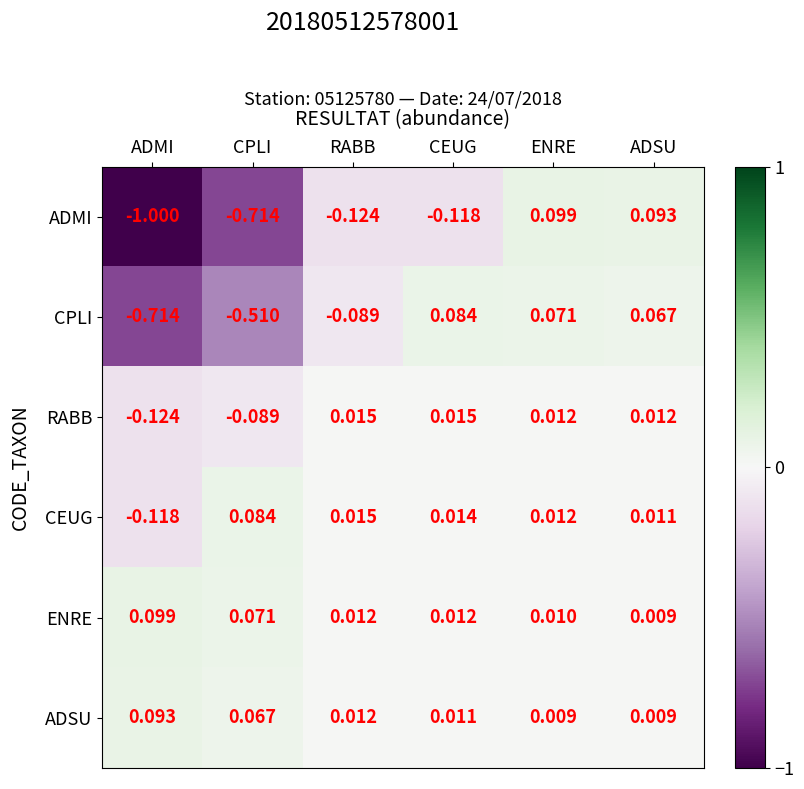

Which series has the widest spread of values?

ADMI